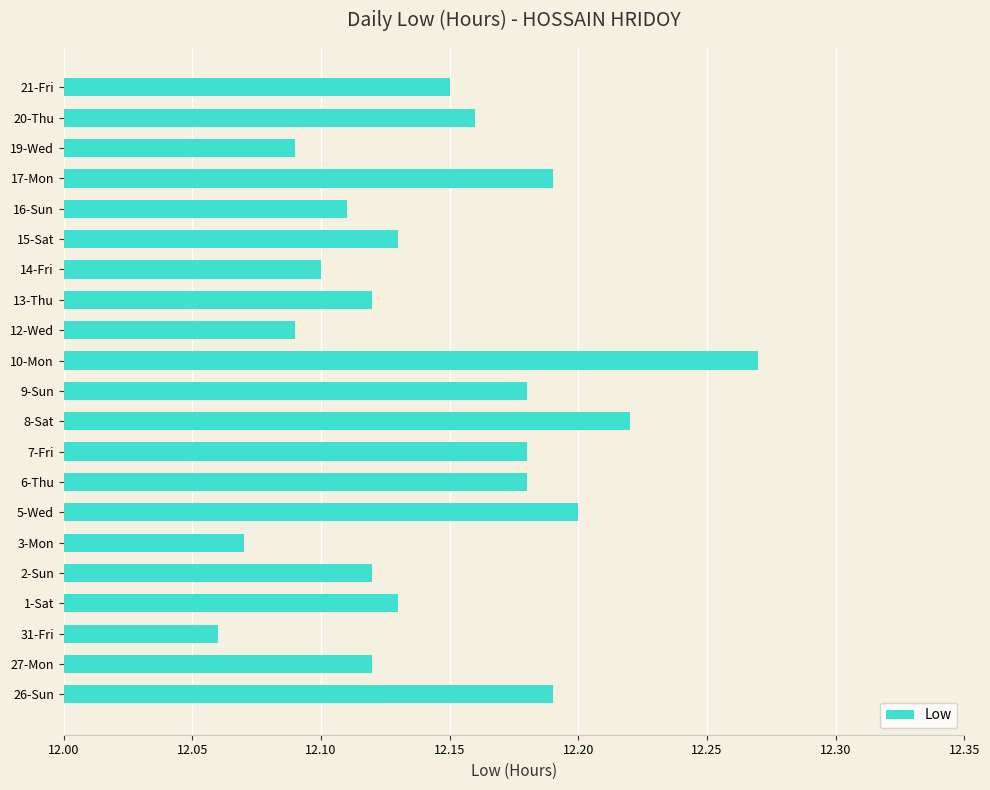

What is the sum of all values?

255.1